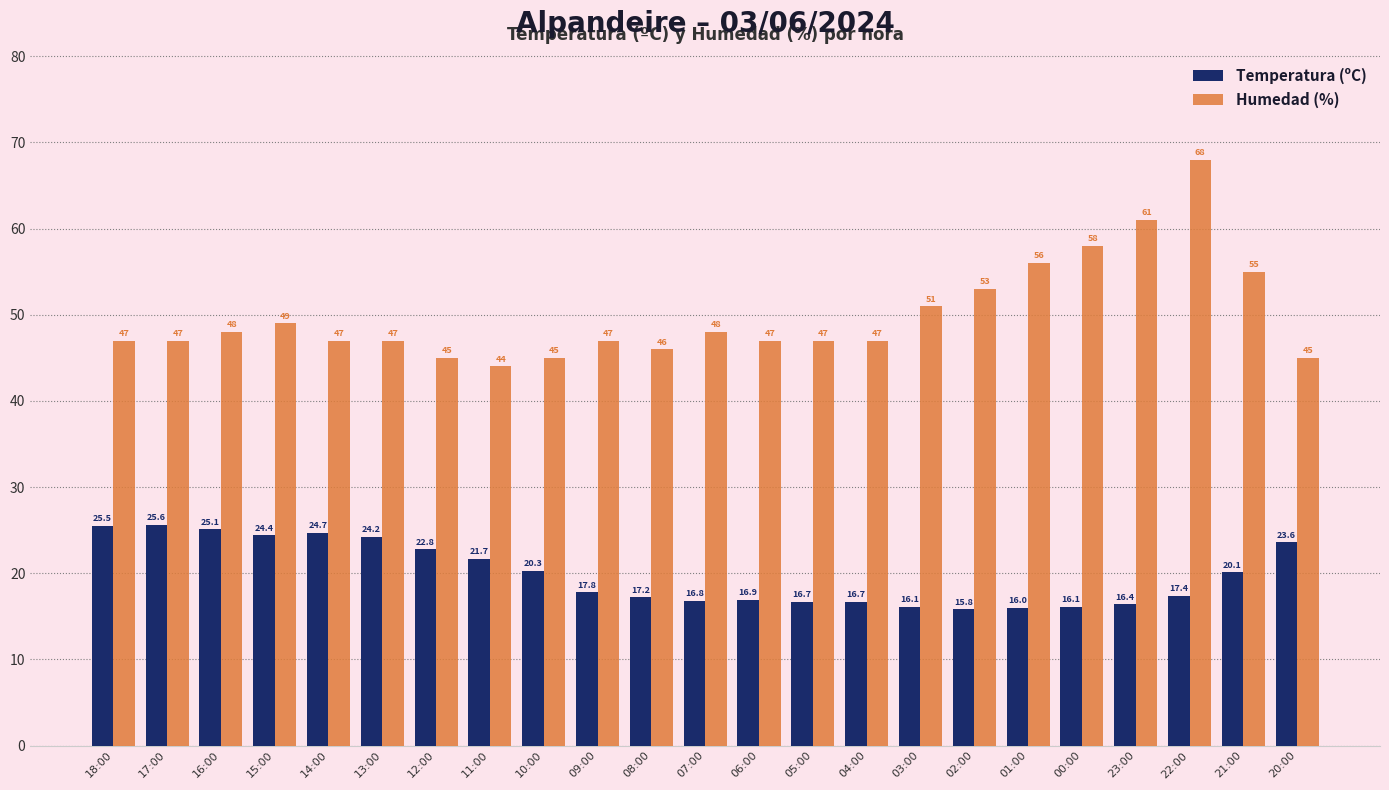

Does the chart contain any negative values?

No